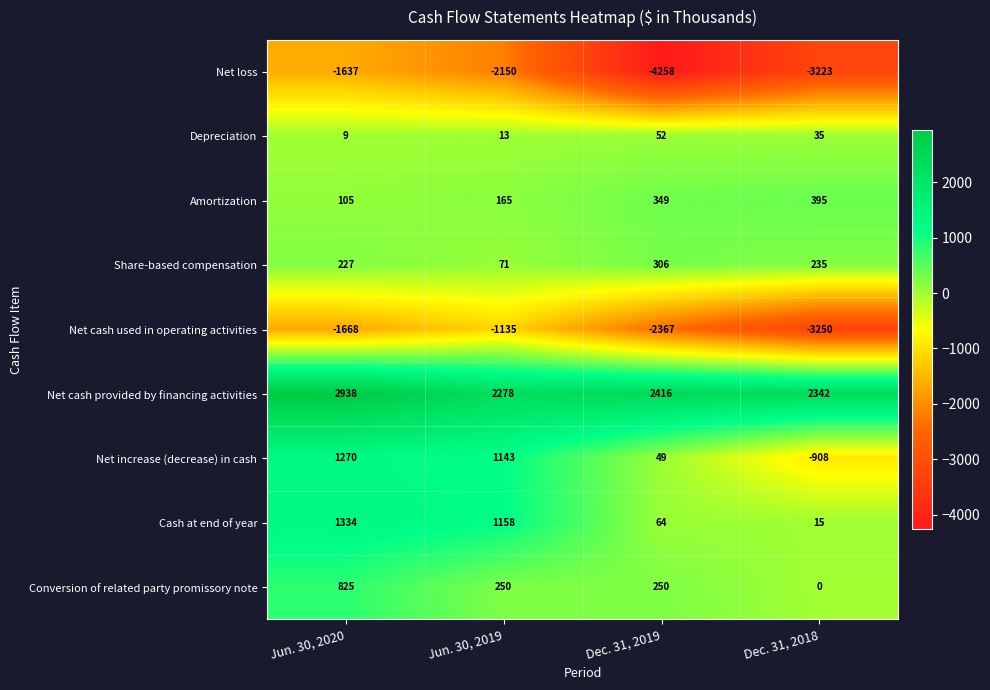

True or false: Conversion of related party promissory note has a value of 250 at Dec. 31, 2019.

True